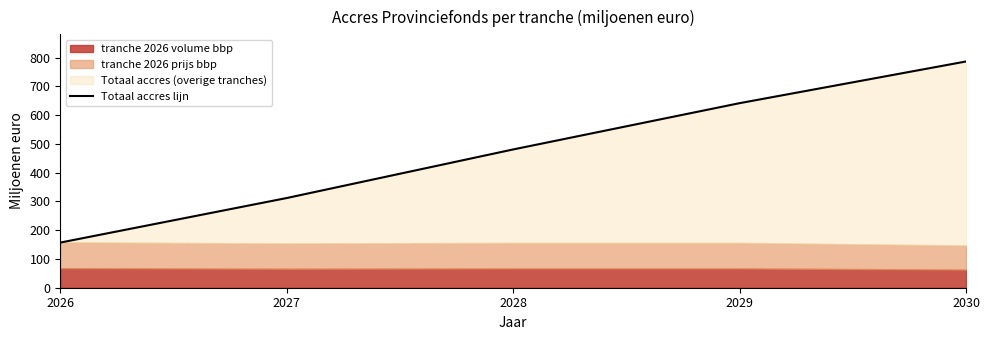

List the labels in order of value, largest first.

2030, 2029, 2028, 2027, 2026